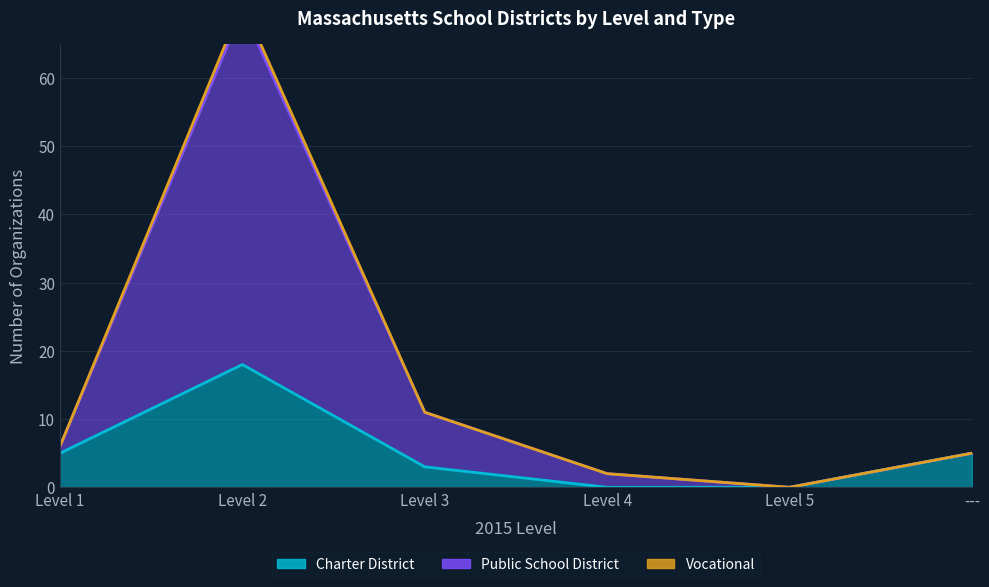

True or false: Charter District and Public School District intersect in this chart.

False